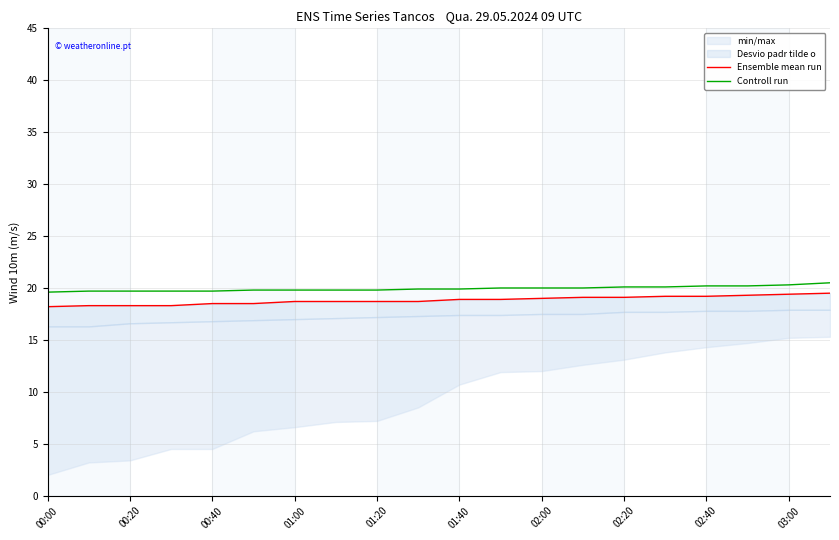

Which category has the lowest value in the Controll run series?

00:00